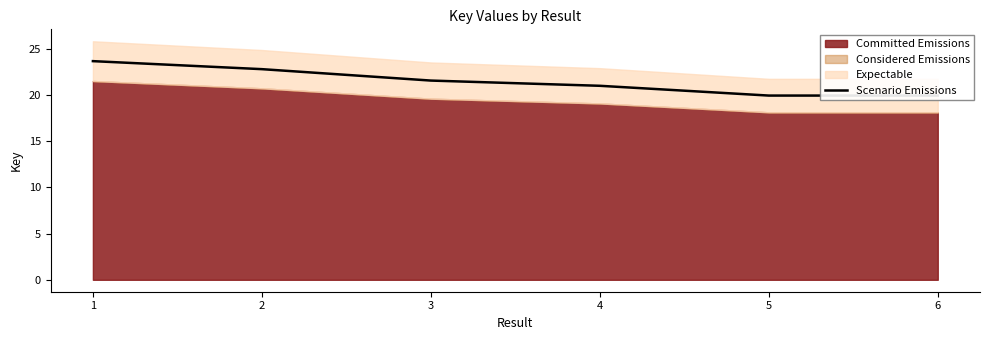

True or false: the data shows 21.0 at 4.

True